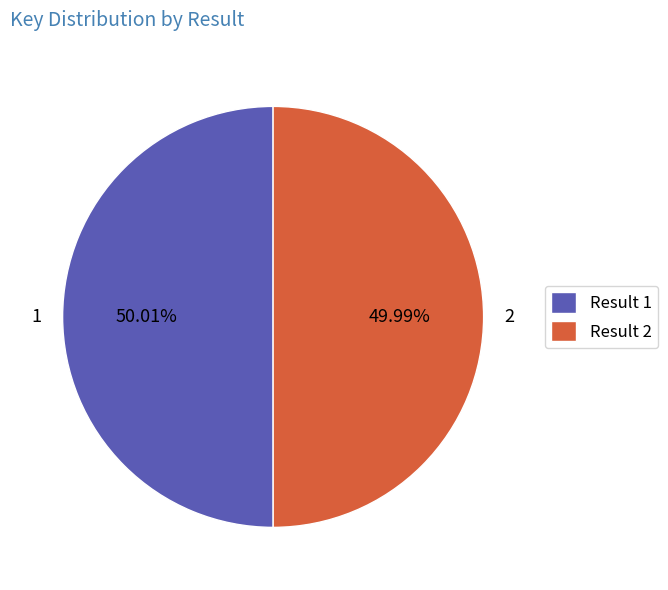

What portion of the pie excludes 2?

50.0%